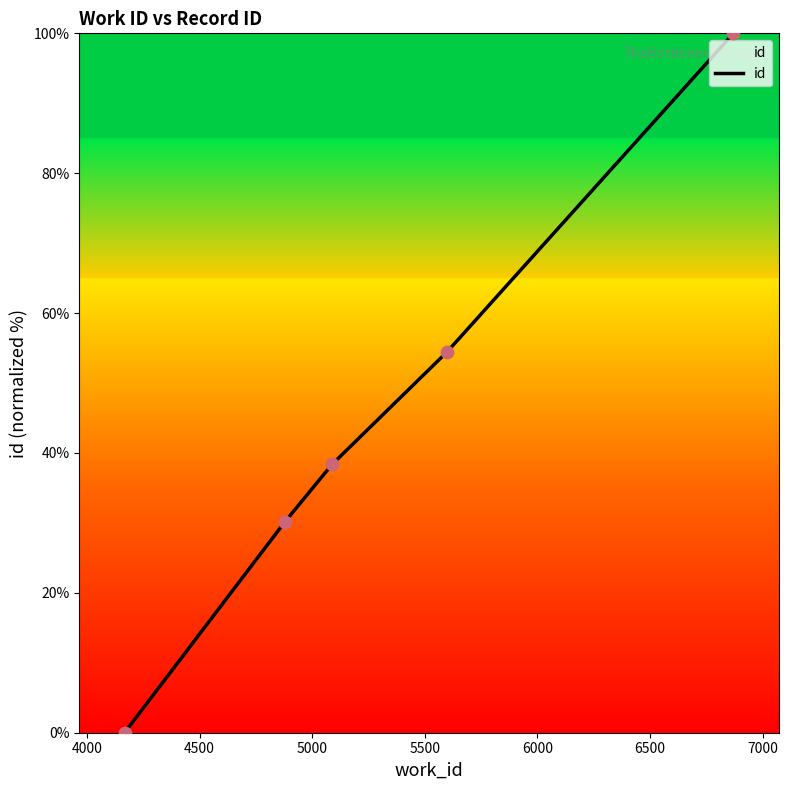

What is the difference between the maximum and minimum values?

100.0